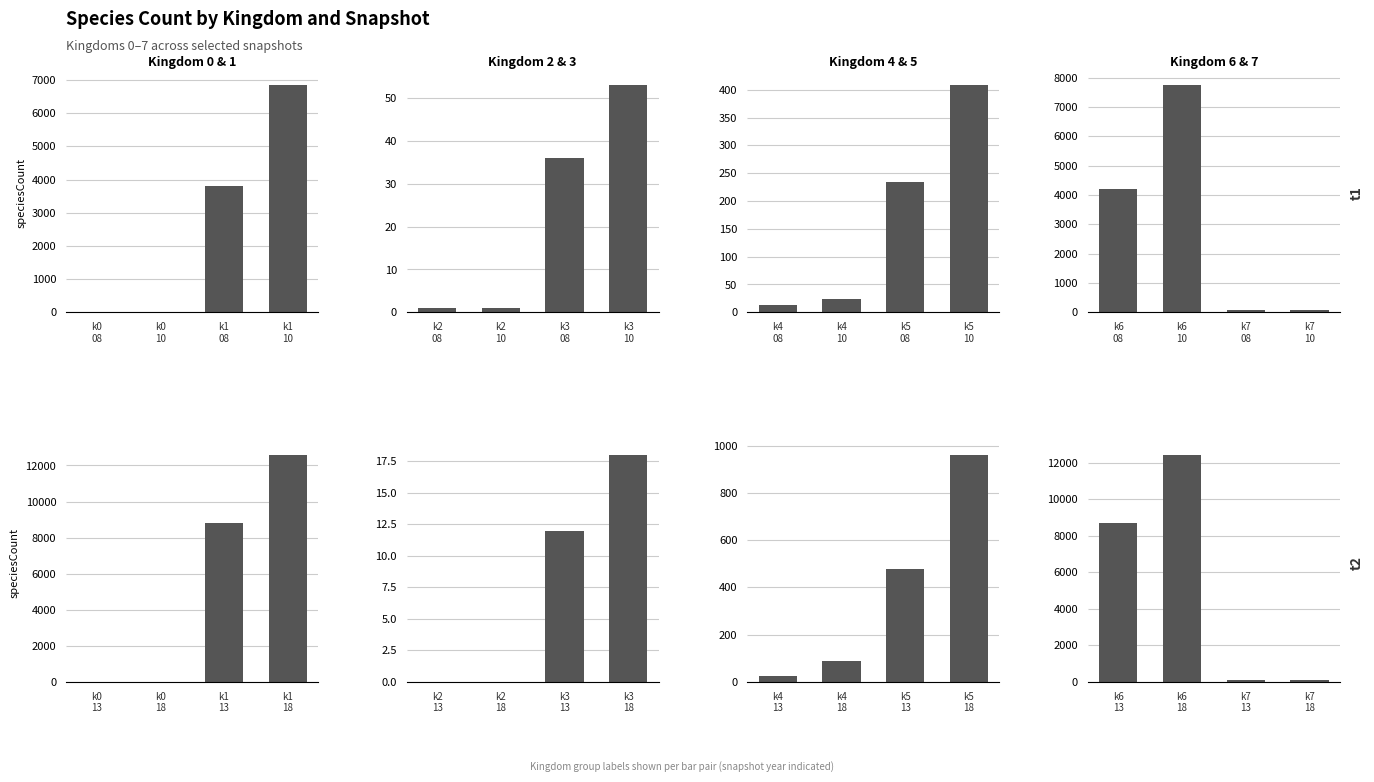

What is the difference between the maximum and second lowest values in the Kingdom 2&3 series?

18